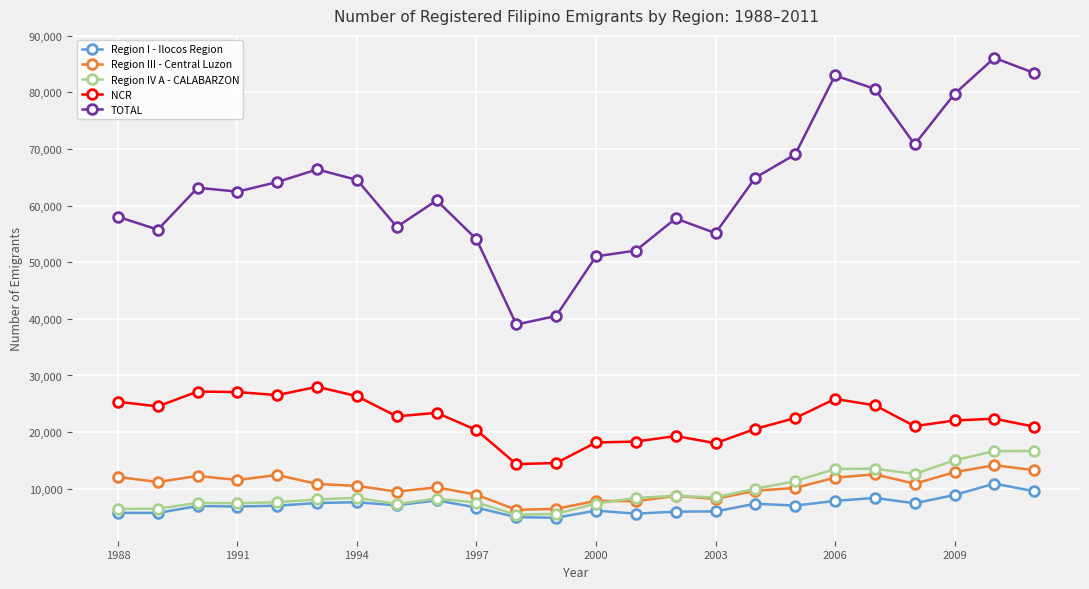

What is the highest value of the TOTAL series?

86075